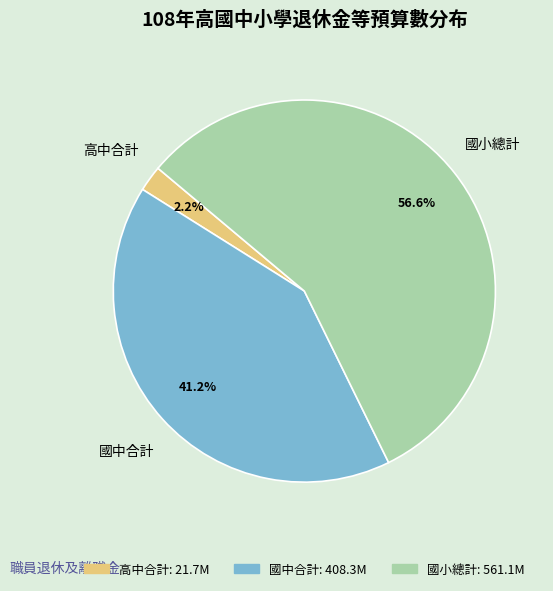

Which category has the biggest portion of the pie?

國小總計